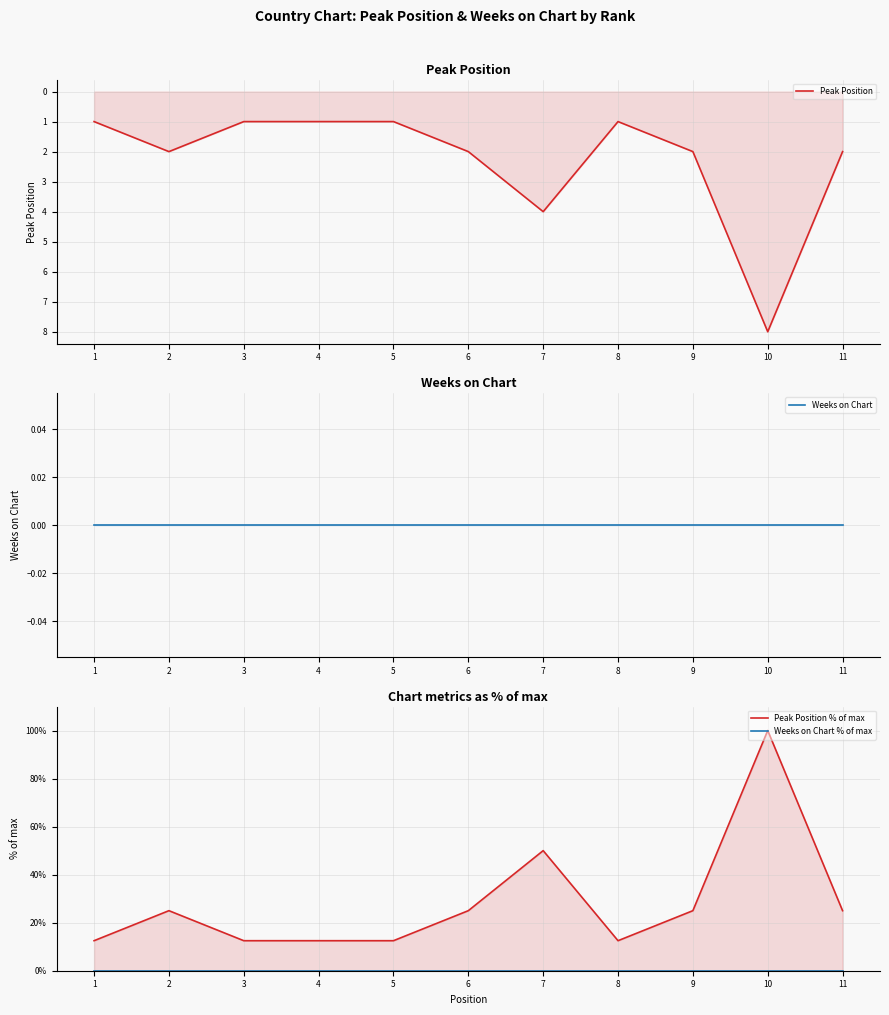

True or false: Peak Position % of max has a value of 6.2 at 3.

False